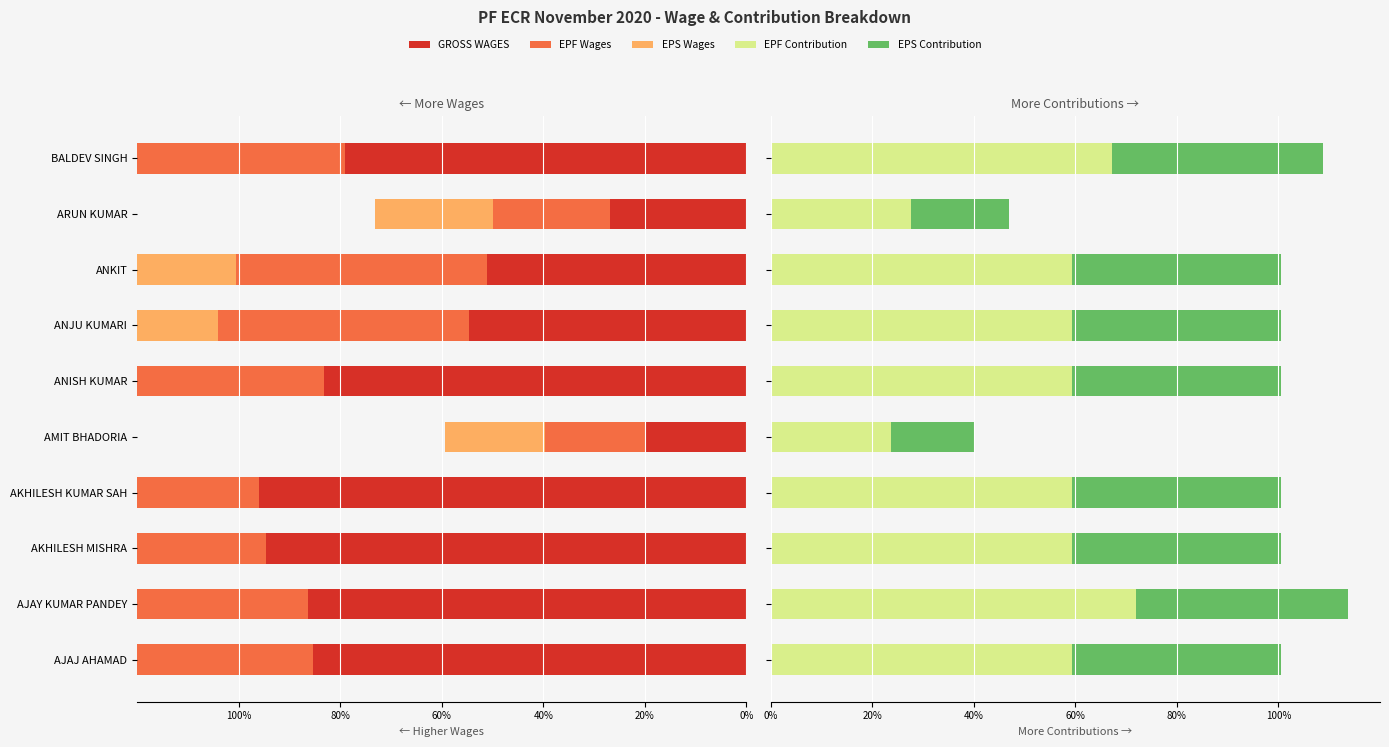

Count the number of categories in the chart.

10